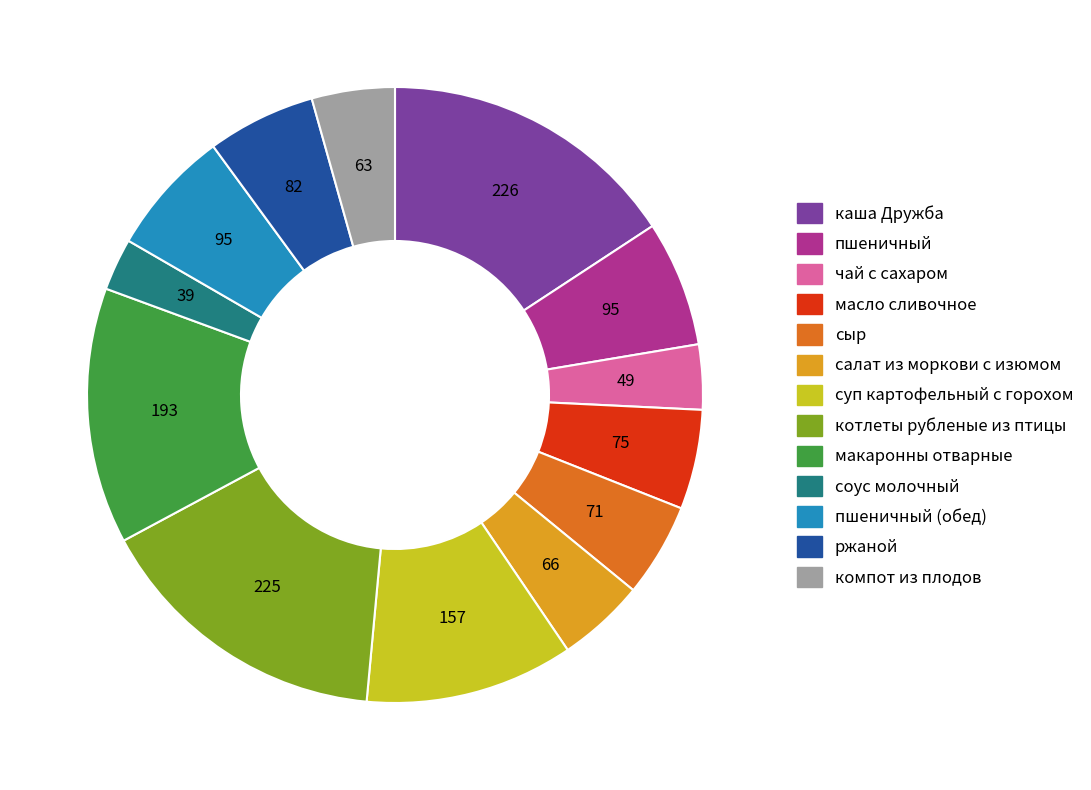

Is there any slice that represents more than half of the pie?

No